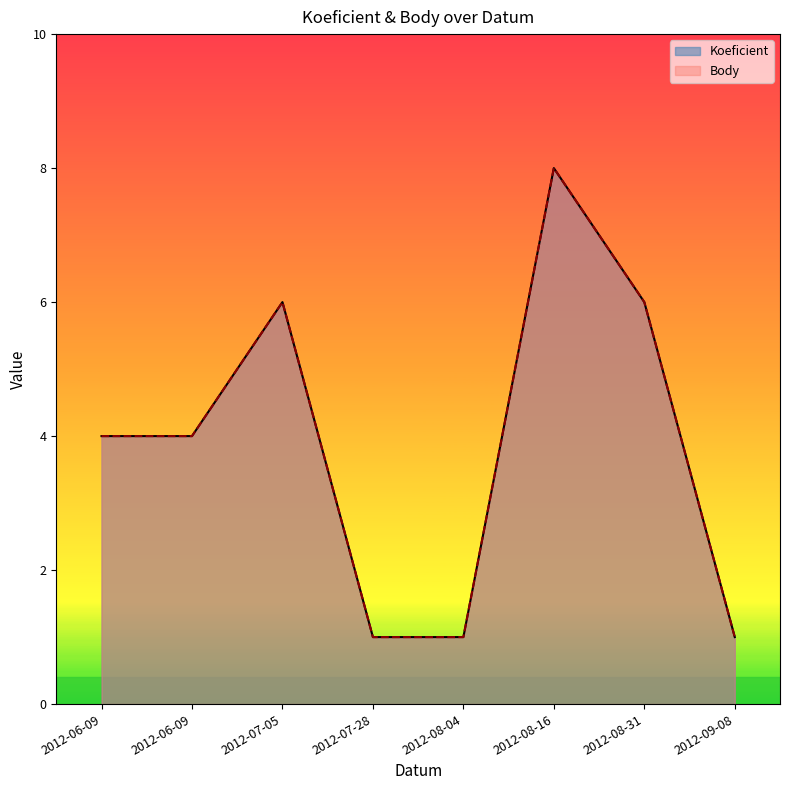

Which series changed the most between 2012-06-09 and 2012-07-05?

Koeficient